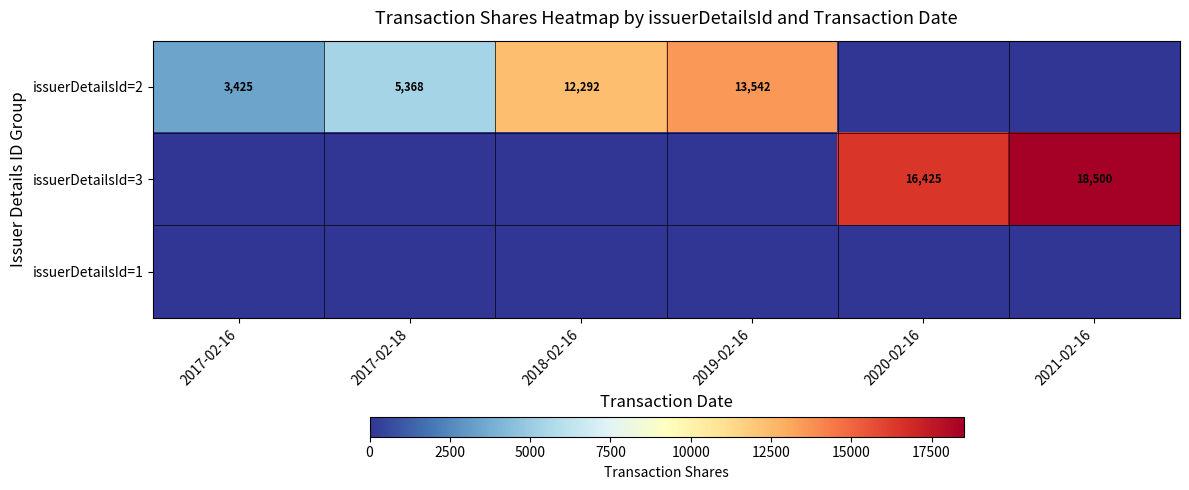

True or false: issuerDetailsId=2 has a value of 19788 at 2019-02-16.

False